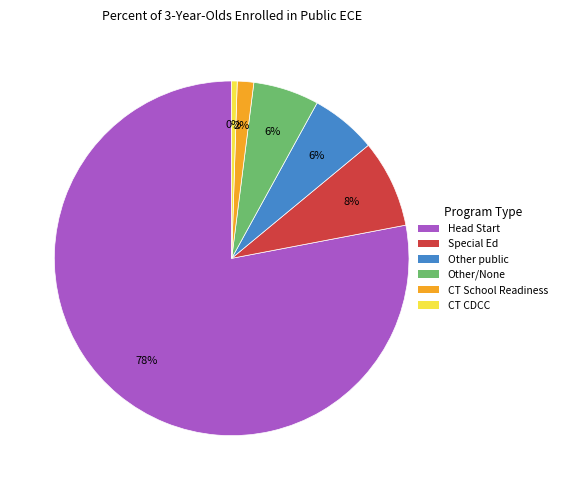

To the nearest percent, what is the average slice percentage?

17%